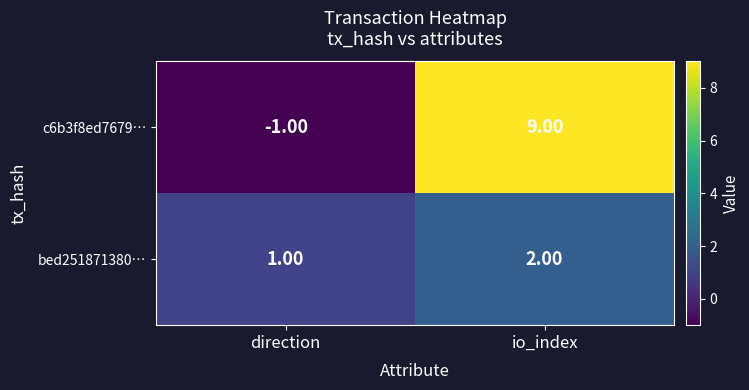

Which series has the largest range (max minus min)?

c6b3f8ed7679…